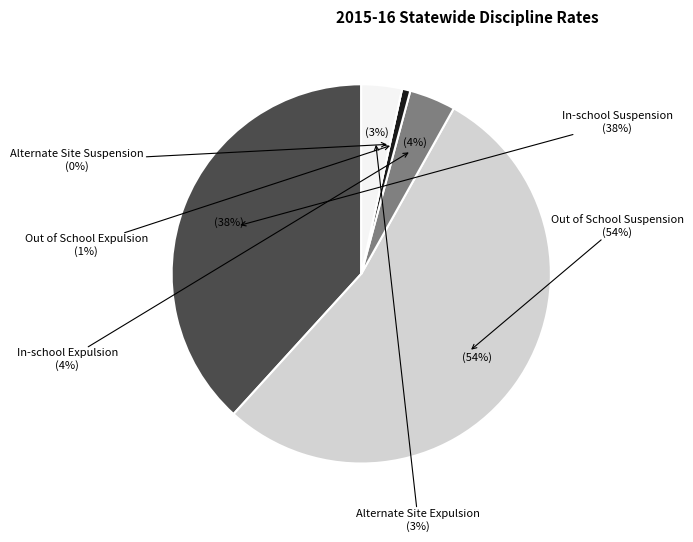

The 23 slice represents 13% of the pie. True or false?

False